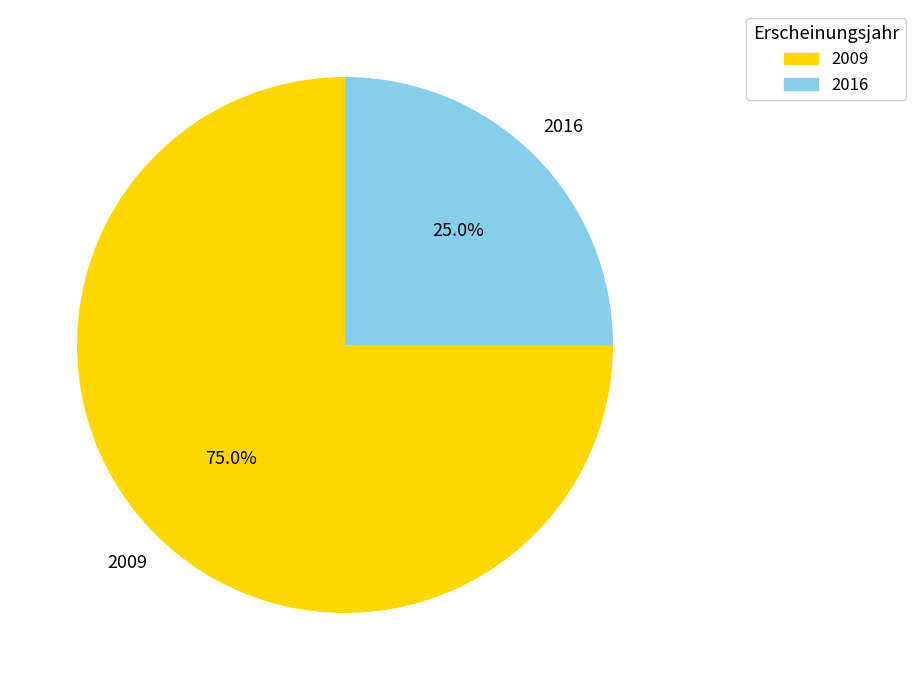

How many segments does this pie chart have?

2